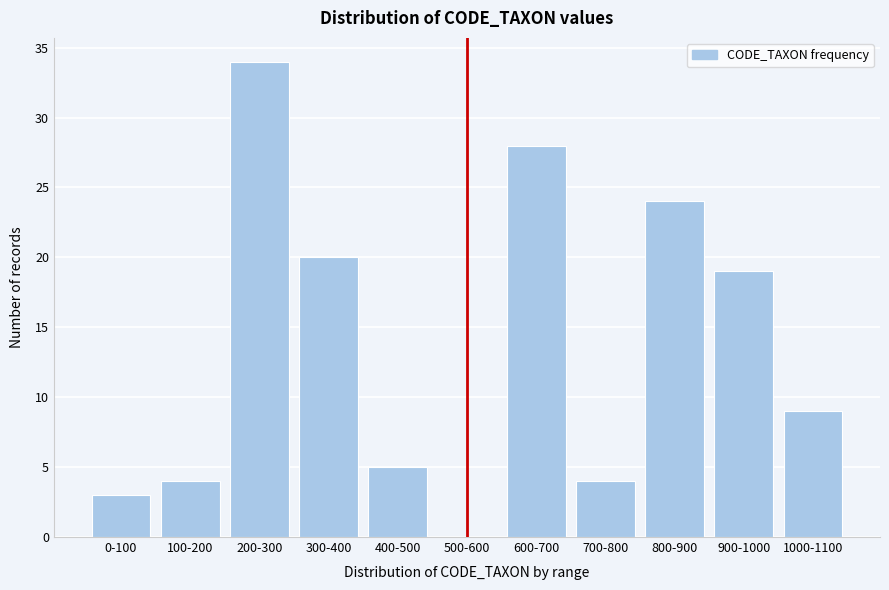

Reading left to right, what are all the values shown in this chart?

0-100=3	100-200=4	200-300=34	300-400=20	400-500=5	500-600=0	600-700=28	700-800=4	800-900=24	900-1000=19	1000-1100=9